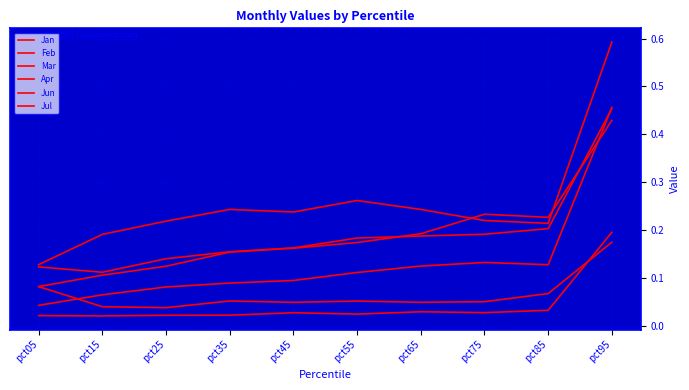

Is the value of Jan at pct95 greater than the value of Mar at pct35?

Yes